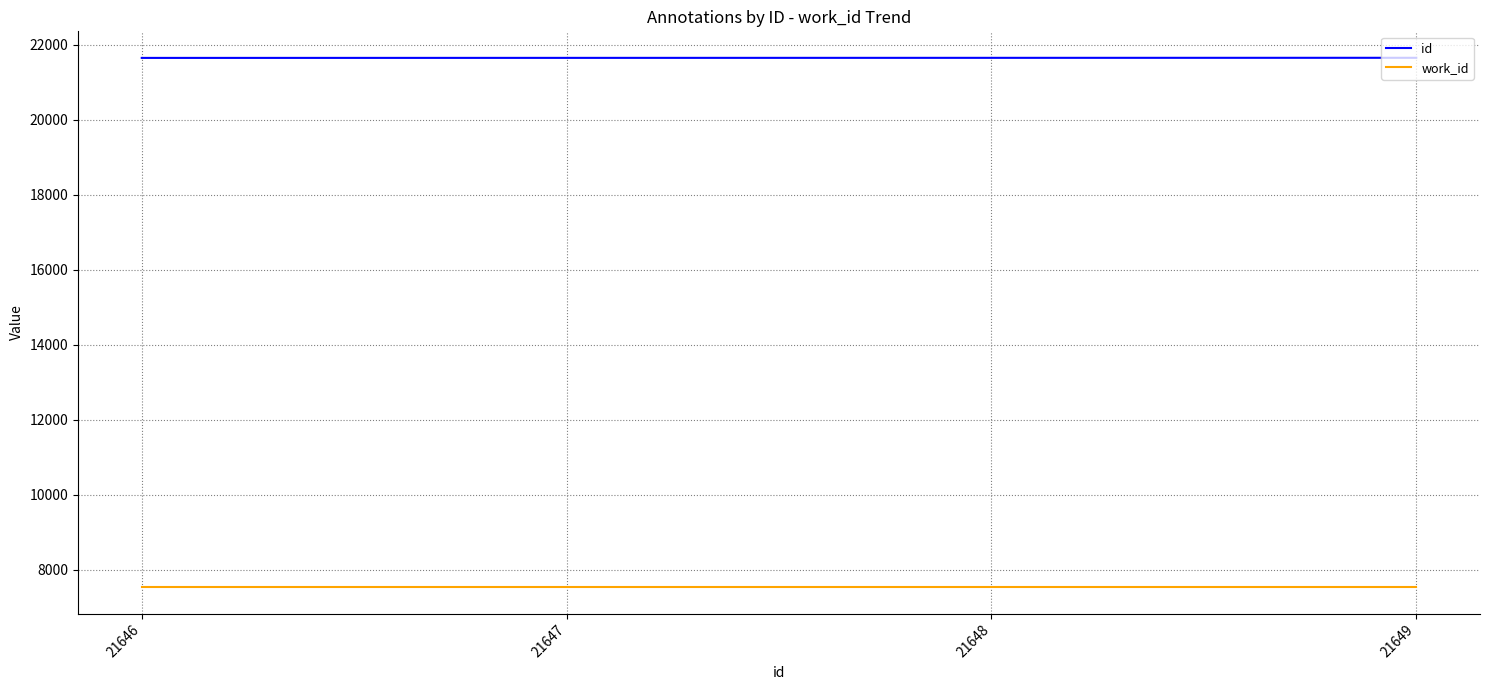

Is the value of work_id at 21648 greater than the value of id at 21648?

No